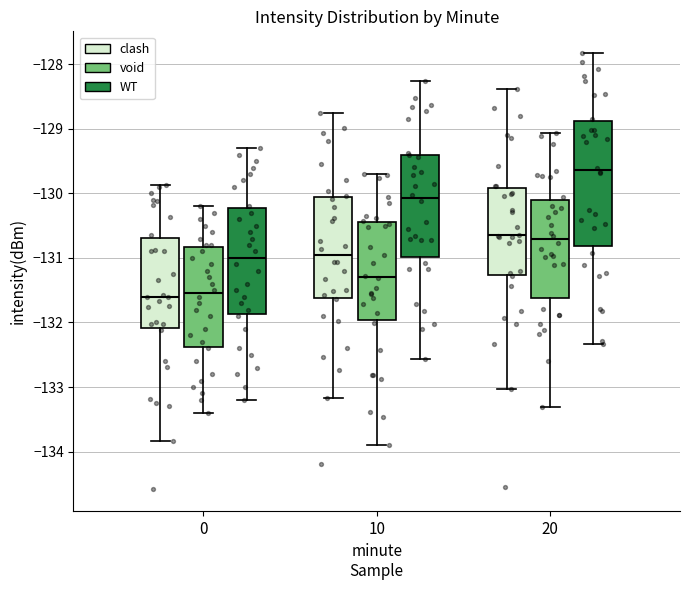

Reading left to right, read every box against the y-axis: the position of its median line, the range the box covers, and the ends of its whiskers. The values are not printed on the chart, so give them approximately, as read against the axis.

0 (clash): median -131.6, box -132.1 to -130.7, whiskers -133.8 to -129.9
0 (void): median -131.5, box -132.4 to -130.8, whiskers -133.4 to -130.2
0 (WT): median -131.0, box -131.9 to -130.2, whiskers -133.2 to -129.3
10 (clash): median -131.0, box -131.6 to -130.1, whiskers -133.2 to -128.8
10 (void): median -131.3, box -132.0 to -130.4, whiskers -133.9 to -129.7
10 (WT): median -130.1, box -131.0 to -129.4, whiskers -132.6 to -128.3
20 (clash): median -130.6, box -131.3 to -129.9, whiskers -133.0 to -128.4
20 (void): median -130.7, box -131.6 to -130.1, whiskers -133.3 to -129.1
20 (WT): median -129.6, box -130.8 to -128.9, whiskers -132.3 to -127.8